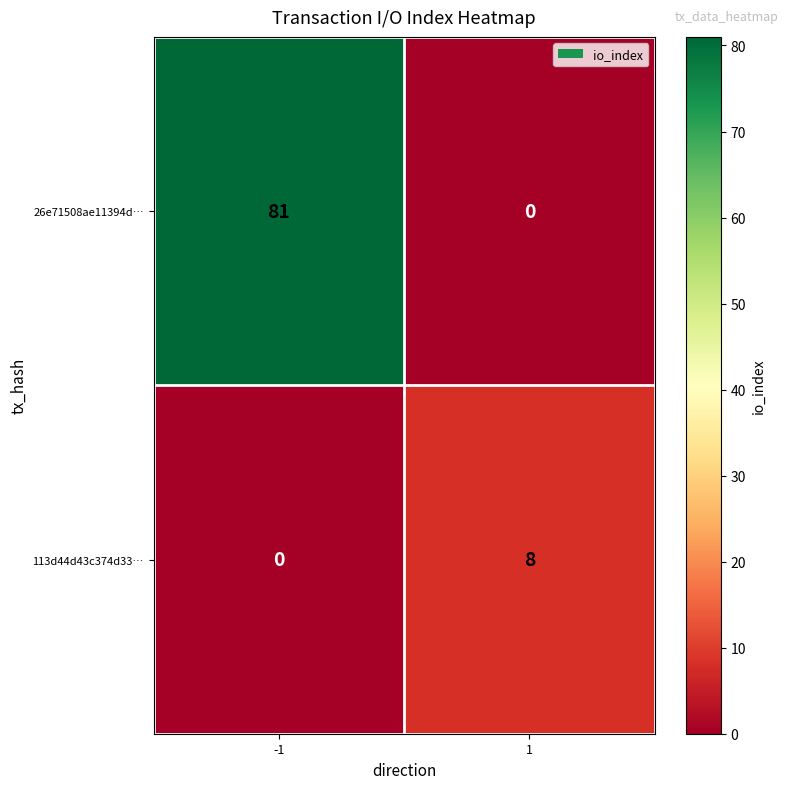

Rank the series by their maximum value, from highest to lowest.

26e71508ae11394d…, 113d44d43c374d33…